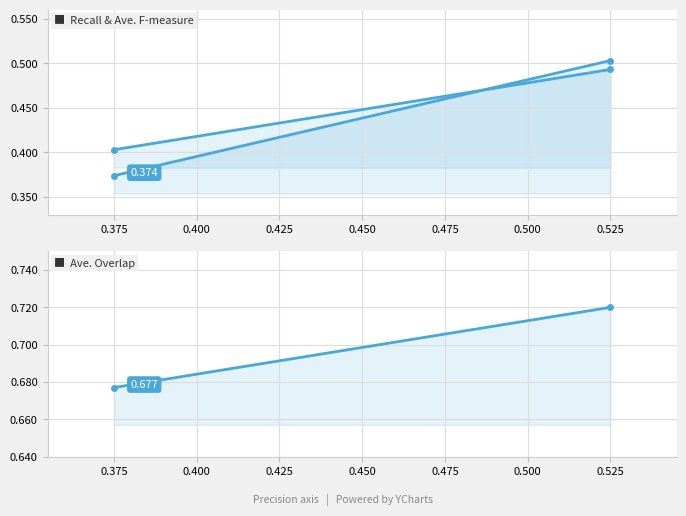

Is it true that Ave. F-measure equals 0.2 at 0.525?

False